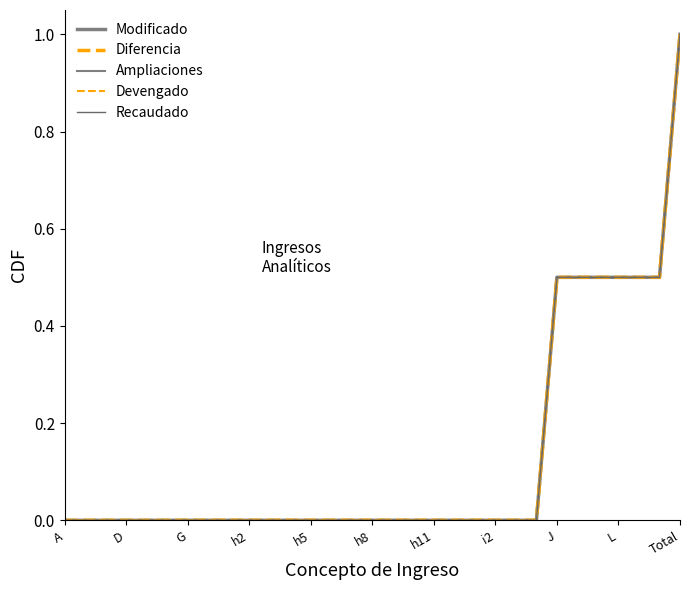

What is the sum of all Recaudado values?

4.0